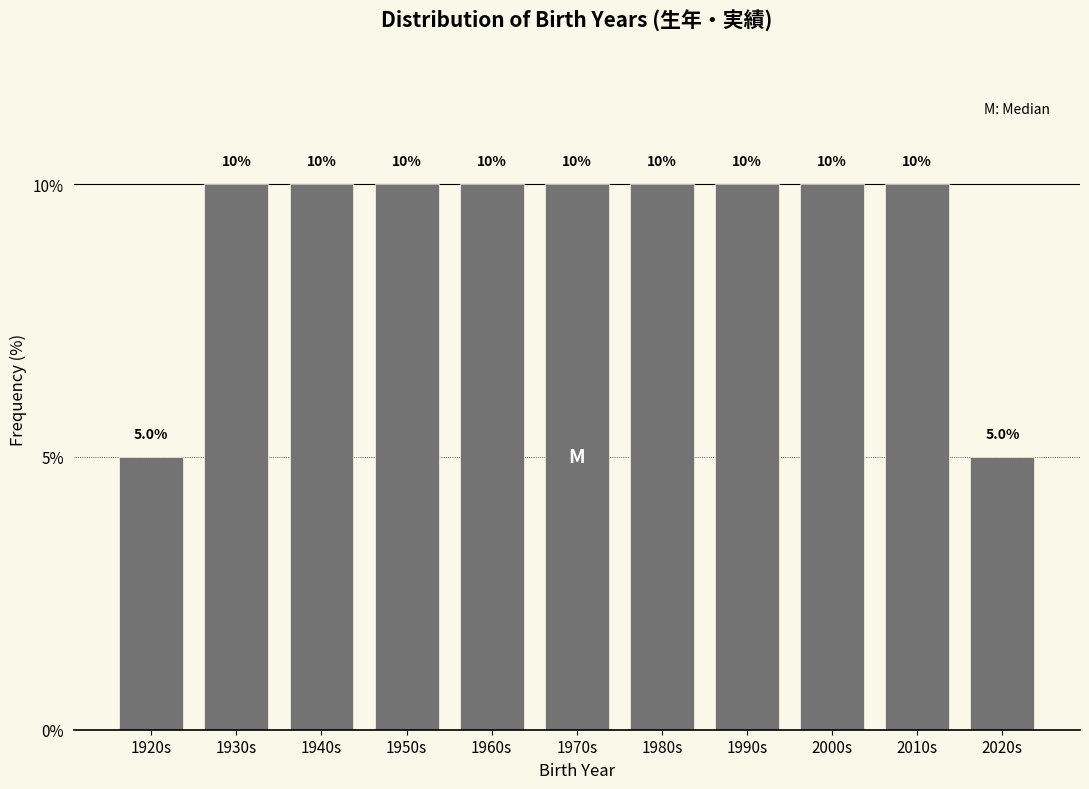

Reading right to left, list all the values displayed in this chart.

5	10	10	10	10	10	10	10	10	10	5